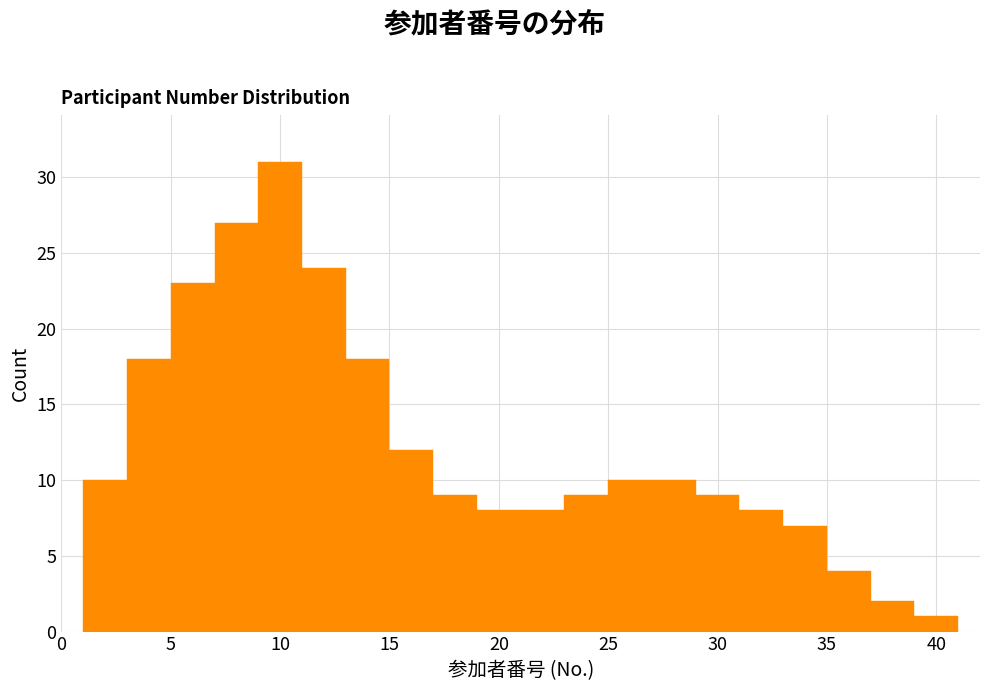

Reading left to right, list every bar in this chart as the range it spans on the x-axis followed by its height. The values are not printed on the chart, so give them approximately, as read against the axis.

1 to 3: 10
3 to 5: 18
5 to 7: 23
7 to 9: 27
9 to 11: 31
11 to 13: 24
13 to 15: 18
15 to 17: 12
17 to 19: 9
19 to 21: 8
21 to 23: 8
23 to 25: 9
25 to 27: 10
27 to 29: 10
29 to 31: 9
31 to 33: 8
33 to 35: 7
35 to 37: 4
37 to 39: 2
39 to 41: 1